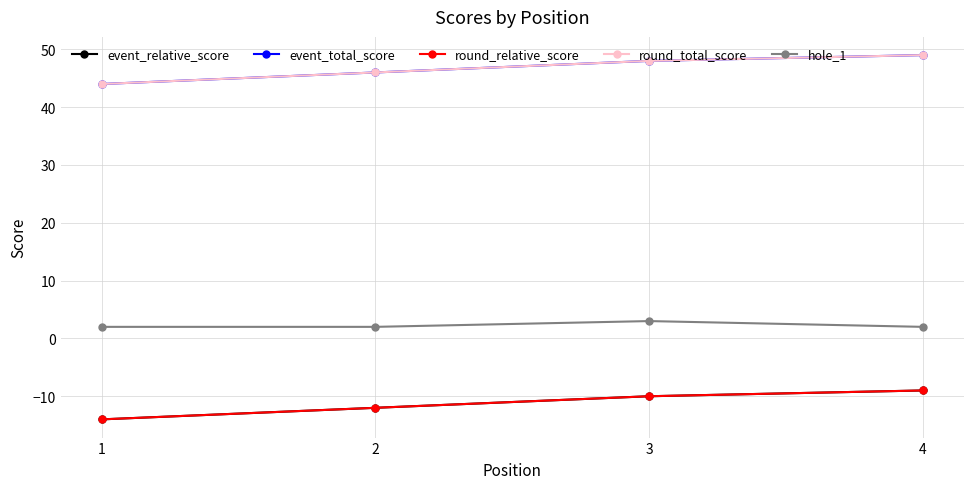

Where does the event_relative_score series first go above -10?

4